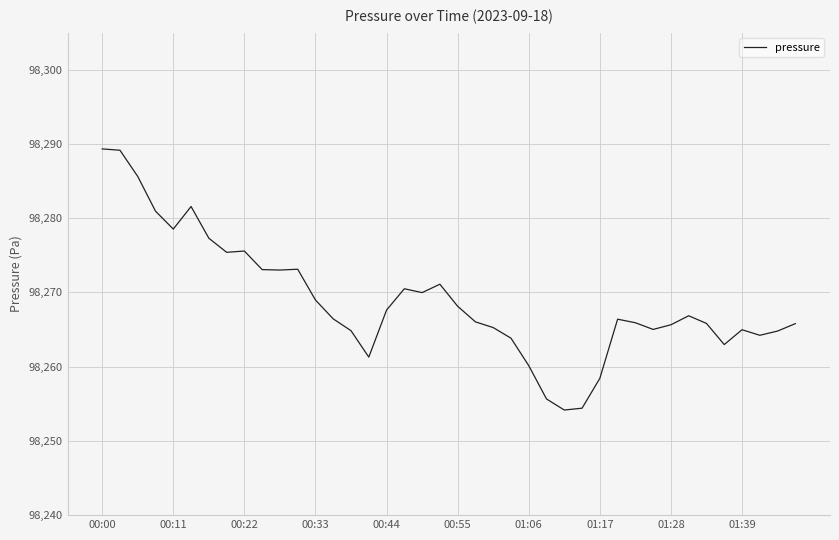

What is the smallest value displayed?

98254.2